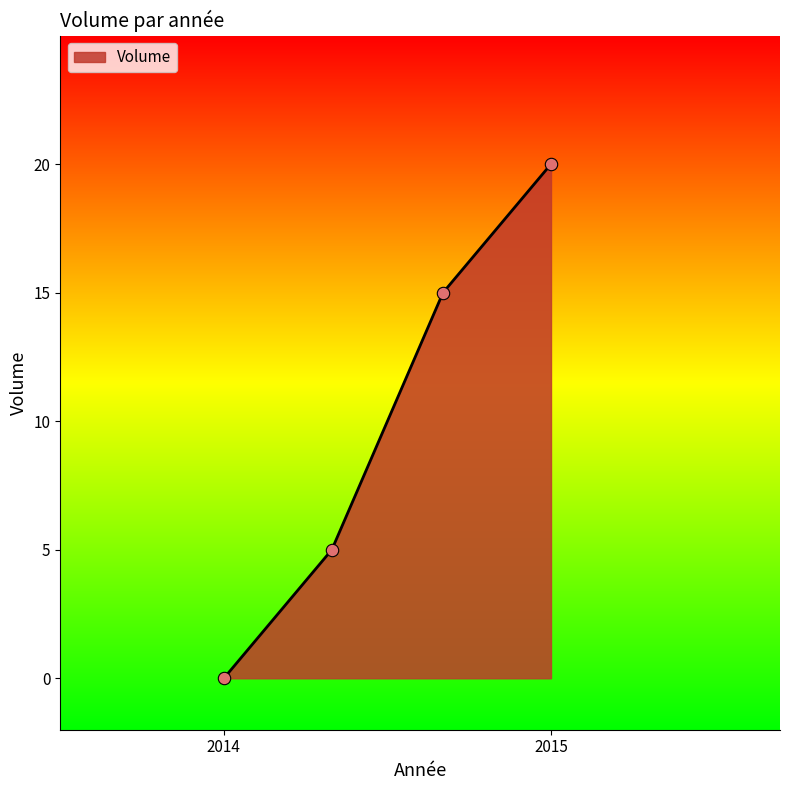

True or false: the data has more than 0 interior local peaks.

False